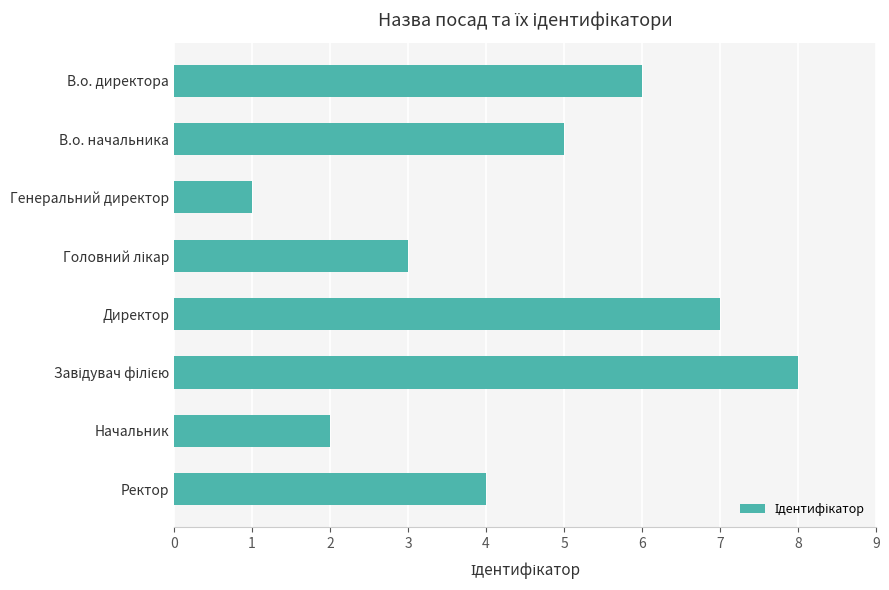

What is the difference between the values at Ректор and Генеральний директор?

3